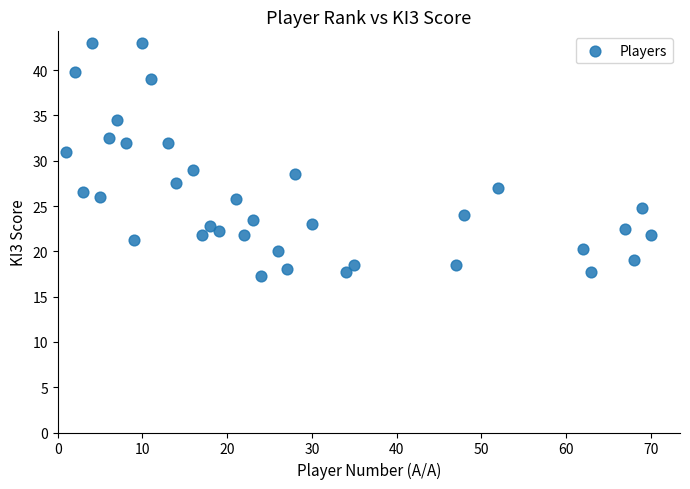

What is the range of X values (max minus min)?

69.0